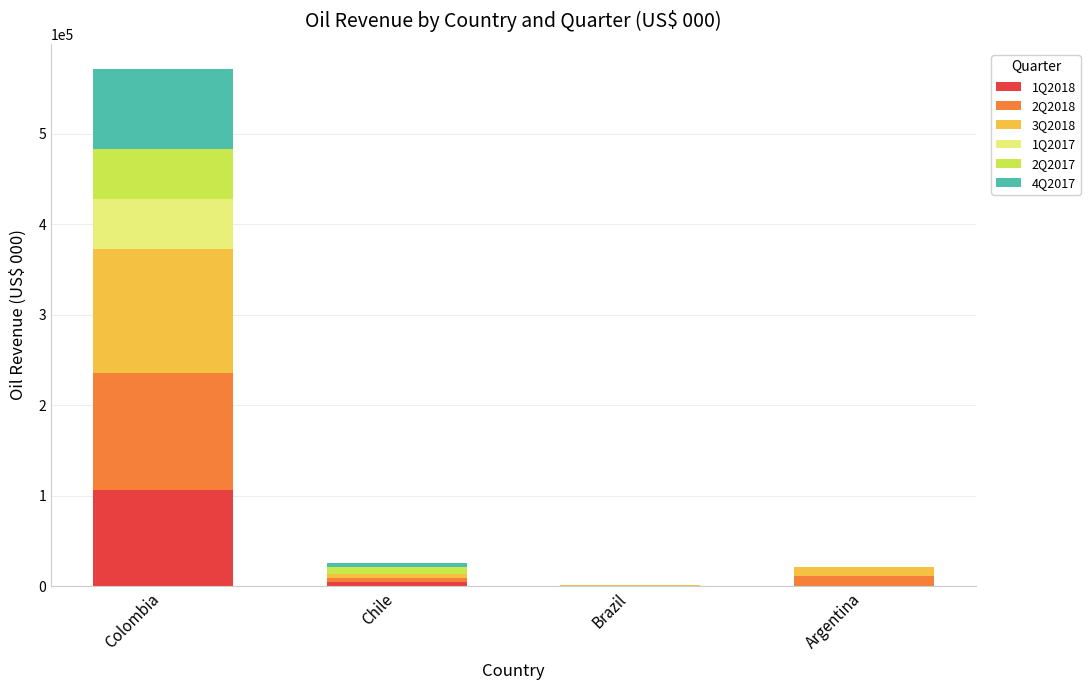

At which category is the sum across all series the highest?

Colombia